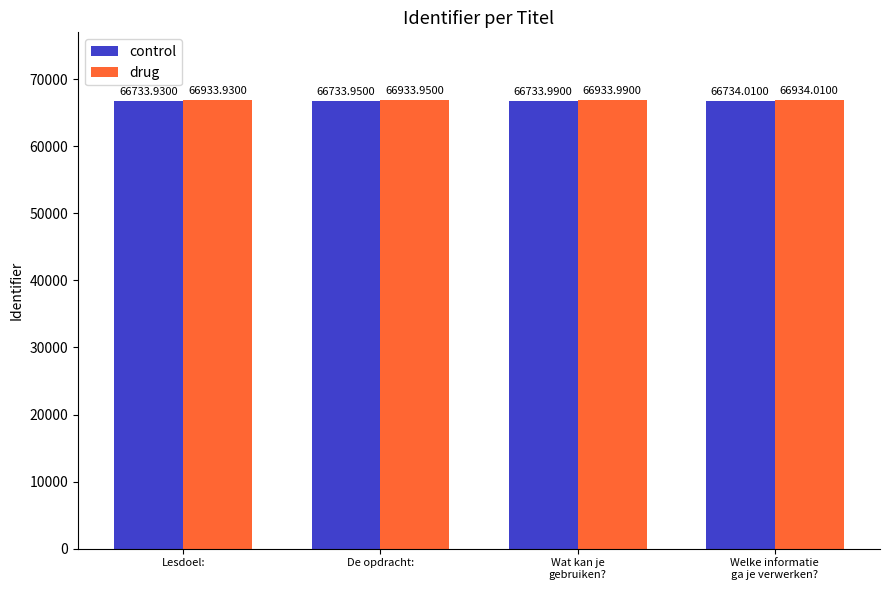

At how many categories does at least one series exceed 66873?

4